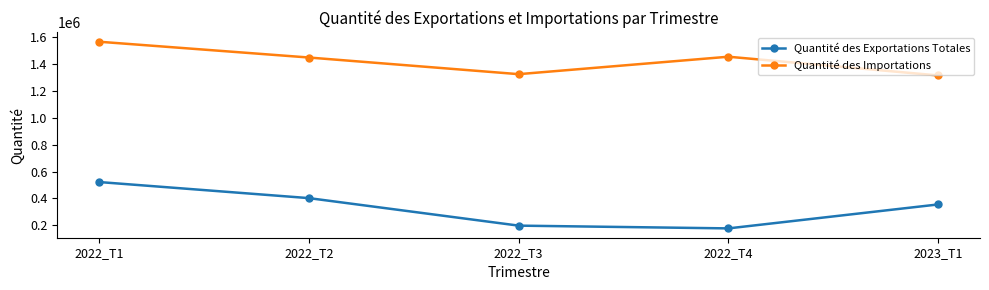

The value of Quantité des Importations at 2022_T4 is 1456002.5. True or false?

True